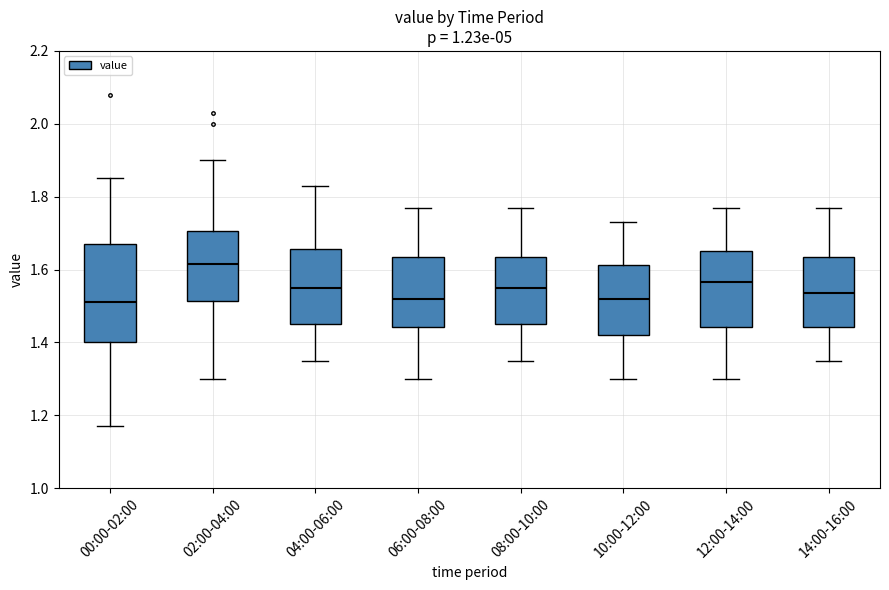

Which box is the tallest, from its lower edge to its upper edge?

00:00-02:00